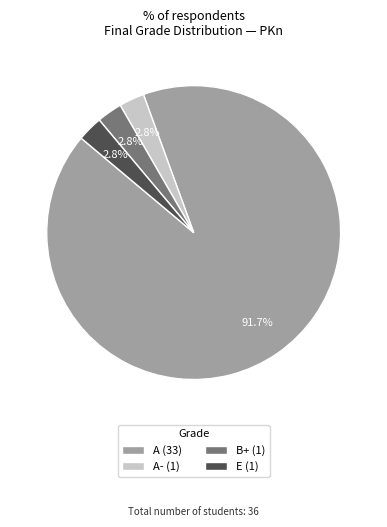

What portion of the pie excludes B+ (1)?

97.2%